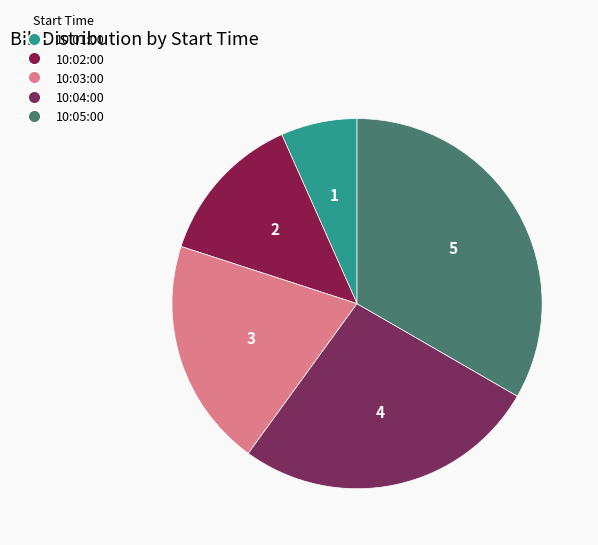

What is the change in value from 10:02:00 to 10:05:00?

+3